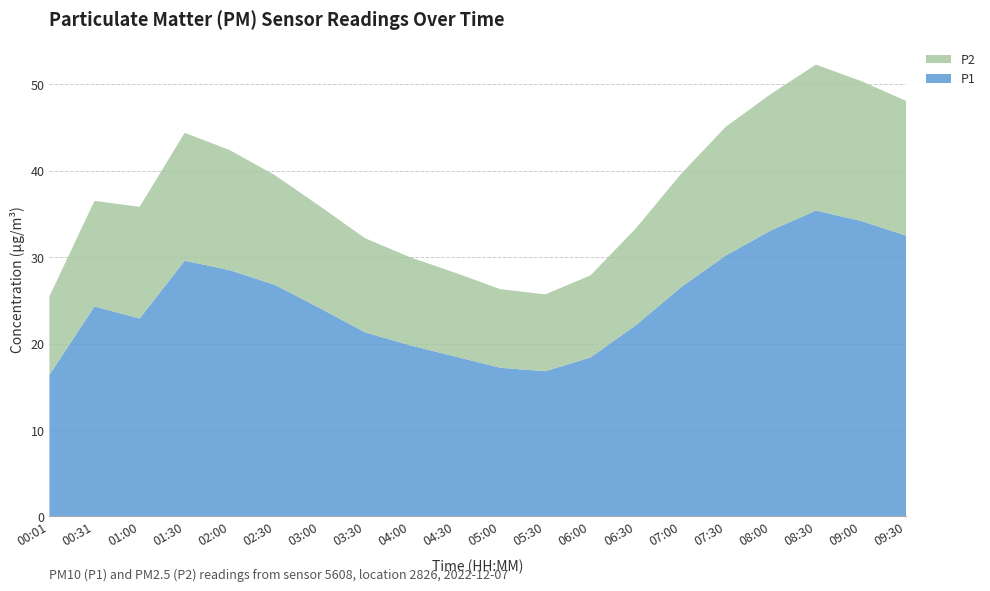

Reading right to left, extract all data points from this chart.

P1: 32.5	34.2	35.4	33.1	30.2	26.5	22.1	18.4	16.8	17.2	18.5	19.8	21.3	24.1	26.8	28.5	29.6	22.9	24.3	16.4
P2: 15.6	16.2	16.9	15.8	14.9	13.1	11.2	9.5	8.9	9.1	9.7	10.2	10.9	11.8	12.7	13.9	14.8	12.9	12.2	9.1